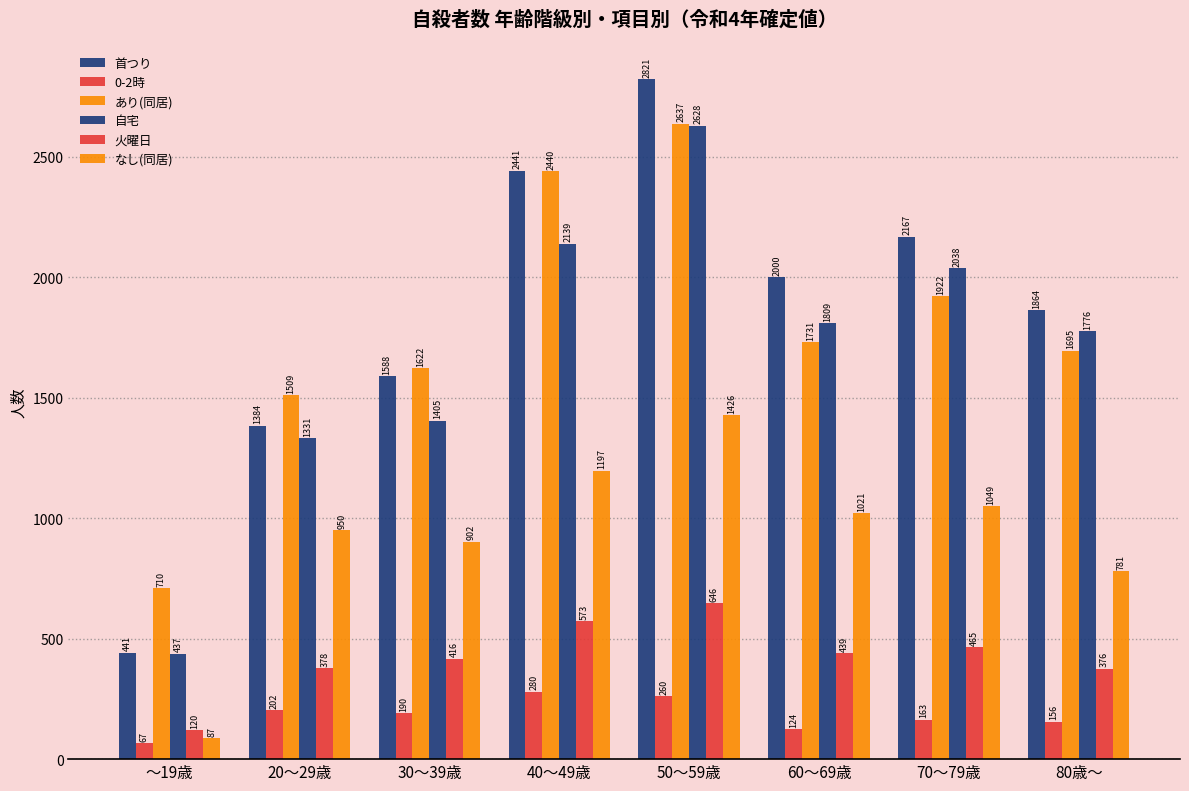

List the labels in order of 0-2時 value, smallest first.

～19歳, 60～69歳, 80歳～, 70～79歳, 30～39歳, 20～29歳, 50～59歳, 40～49歳